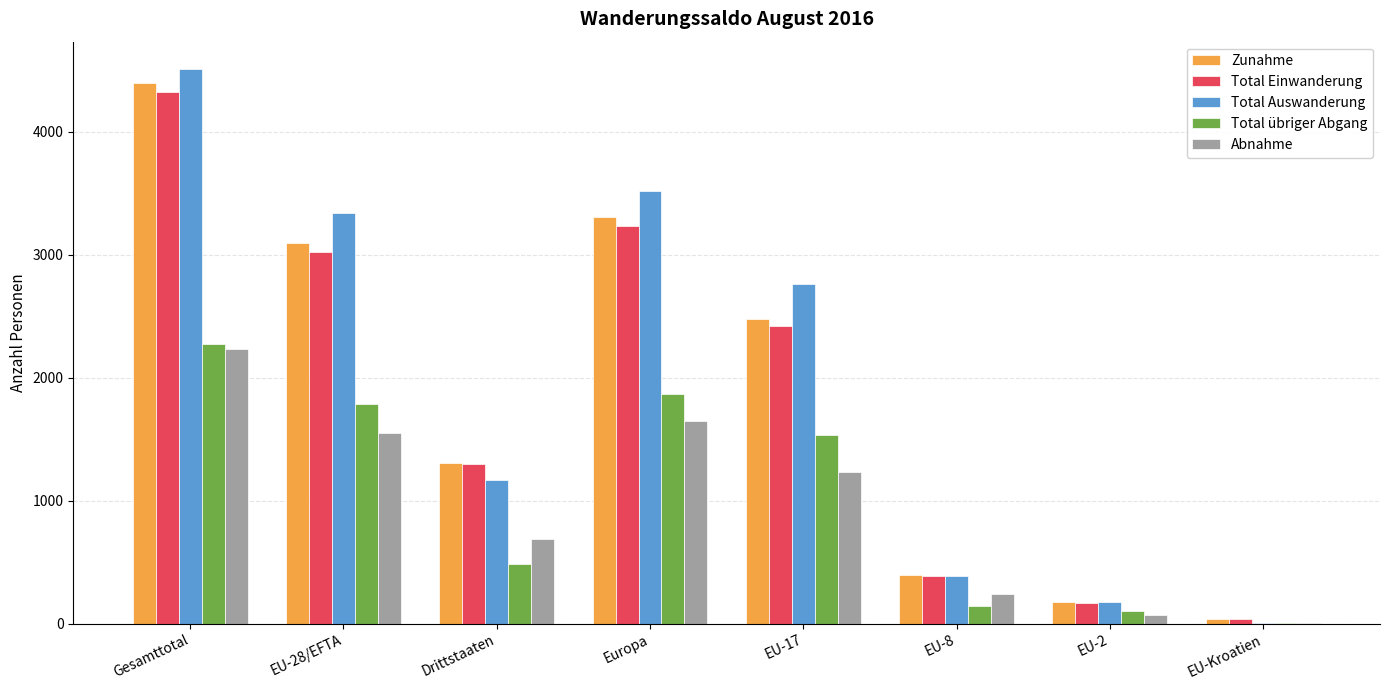

The value of Total übriger Abgang at EU-2 is 105. True or false?

True